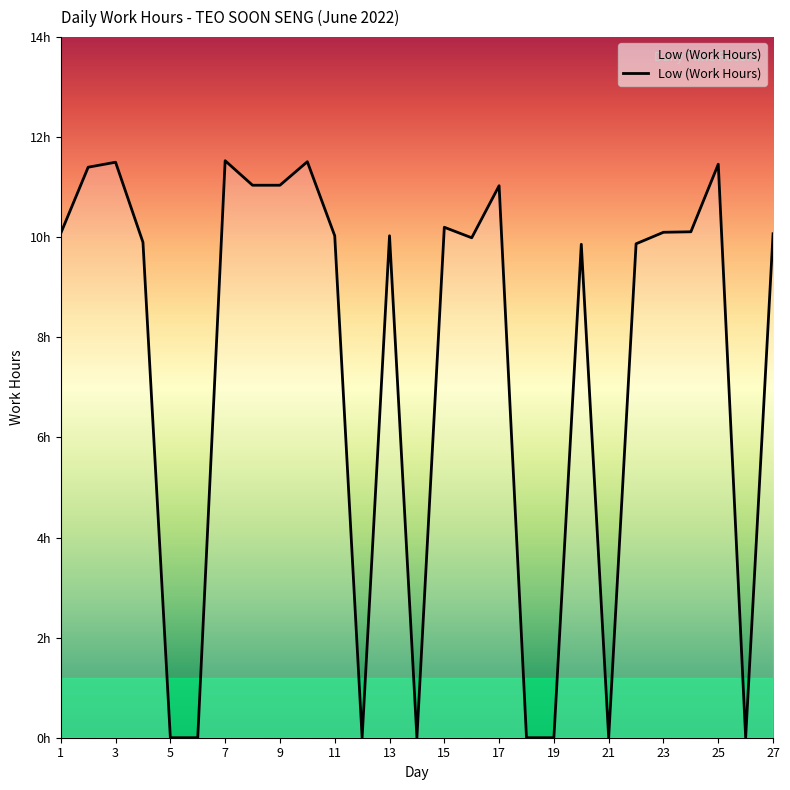

Does the chart display data point markers on the line(s)?

No